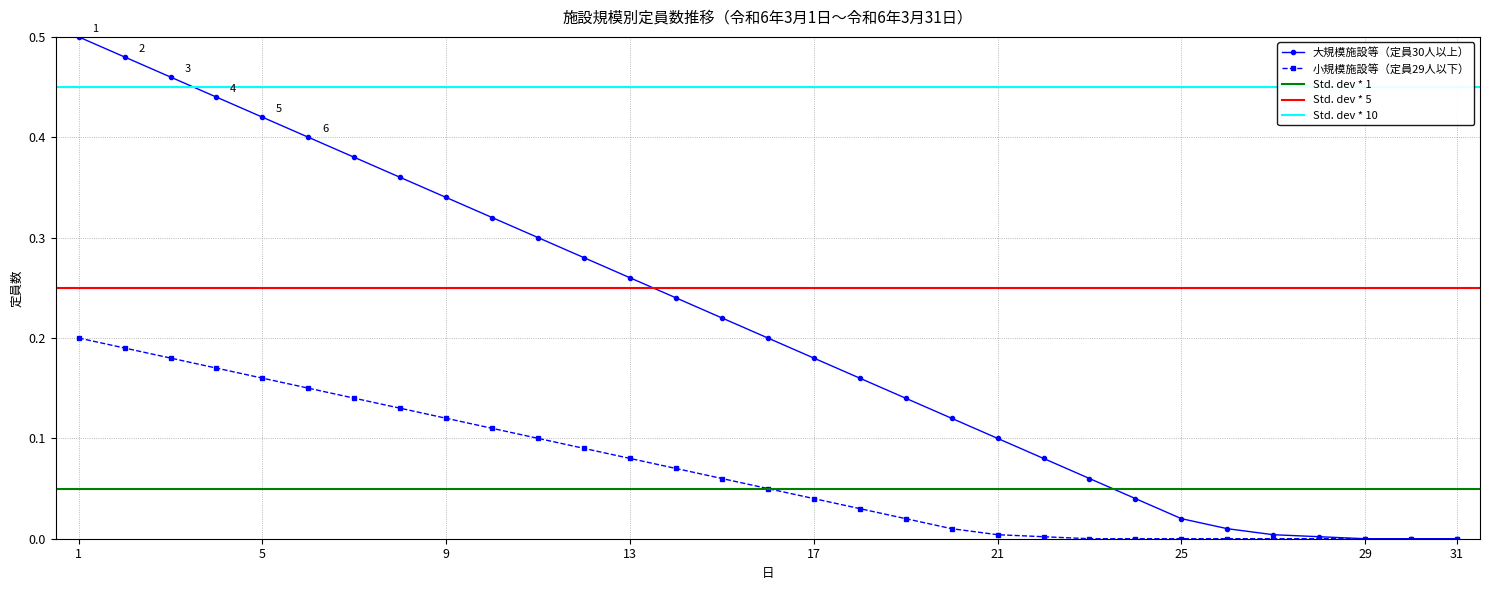

At 29, list the series in order from smallest to largest.

大規模施設等（定員30人以上）, 小規模施設等（定員29人以下）